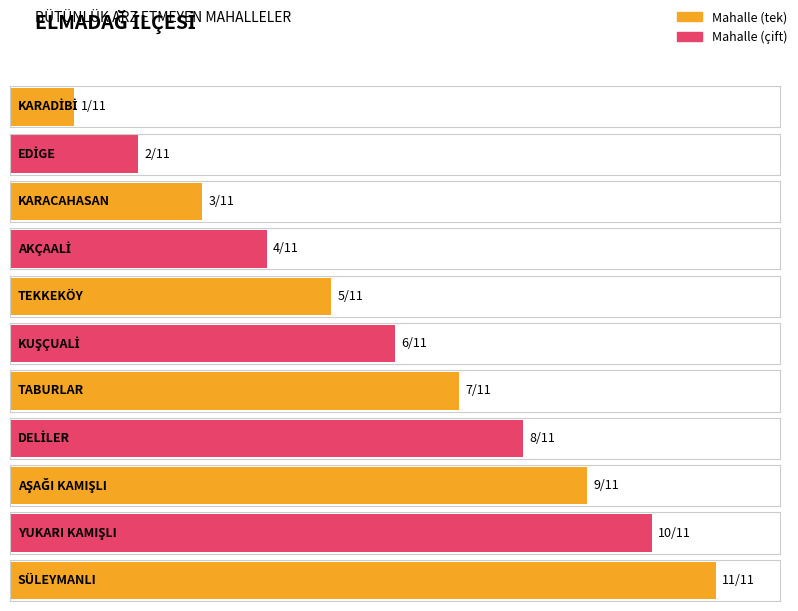

How many bars are there in total?

11